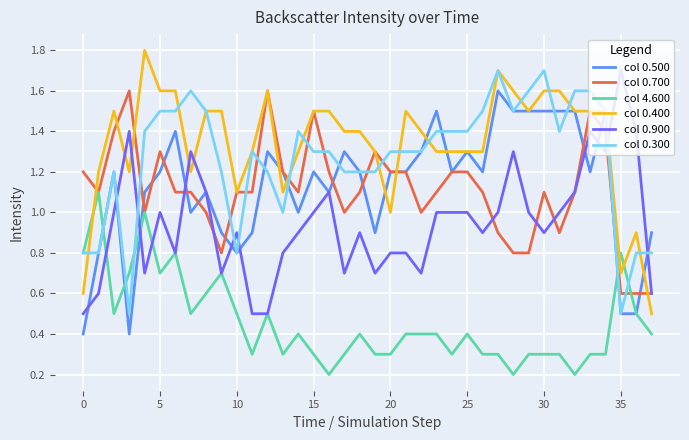

After their last crossing, which series has the higher values: col 0.400 or col 4.600?

col 0.400